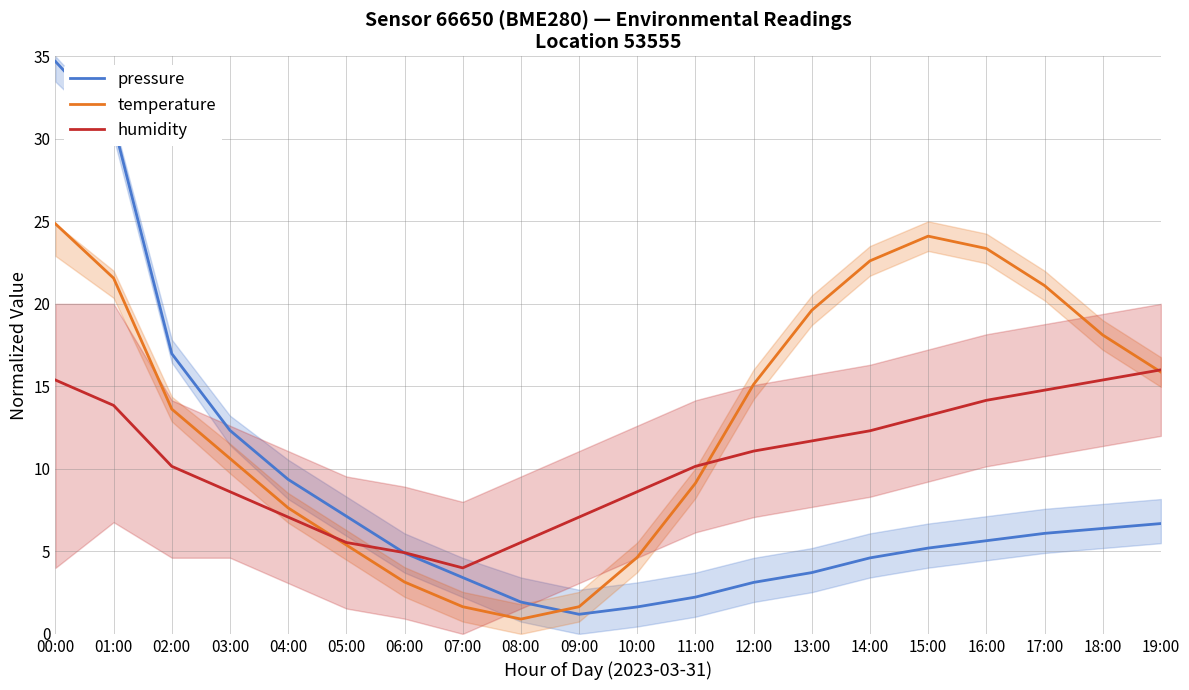

Reading left to right, transcribe all the data shown in this chart.

pressure: 00:00=34.7	01:00=30.9	02:00=17.0	03:00=12.3	04:00=9.4	05:00=7.1	06:00=4.9	07:00=3.4	08:00=1.9	09:00=1.2	10:00=1.6	11:00=2.2	12:00=3.1	13:00=3.7	14:00=4.6	15:00=5.2	16:00=5.6	17:00=6.1	18:00=6.4	19:00=6.7
temperature: 00:00=24.9	01:00=21.6	02:00=13.6	03:00=10.6	04:00=7.6	05:00=5.4	06:00=3.1	07:00=1.6	08:00=0.9	09:00=1.6	10:00=4.6	11:00=9.1	12:00=15.1	13:00=19.6	14:00=22.6	15:00=24.1	16:00=23.4	17:00=21.1	18:00=18.1	19:00=15.9
humidity: 00:00=15.4	01:00=13.8	02:00=10.2	03:00=8.6	04:00=7.1	05:00=5.5	06:00=4.9	07:00=4.0	08:00=5.5	09:00=7.1	10:00=8.6	11:00=10.2	12:00=11.1	13:00=11.7	14:00=12.3	15:00=13.2	16:00=14.2	17:00=14.8	18:00=15.4	19:00=16.0